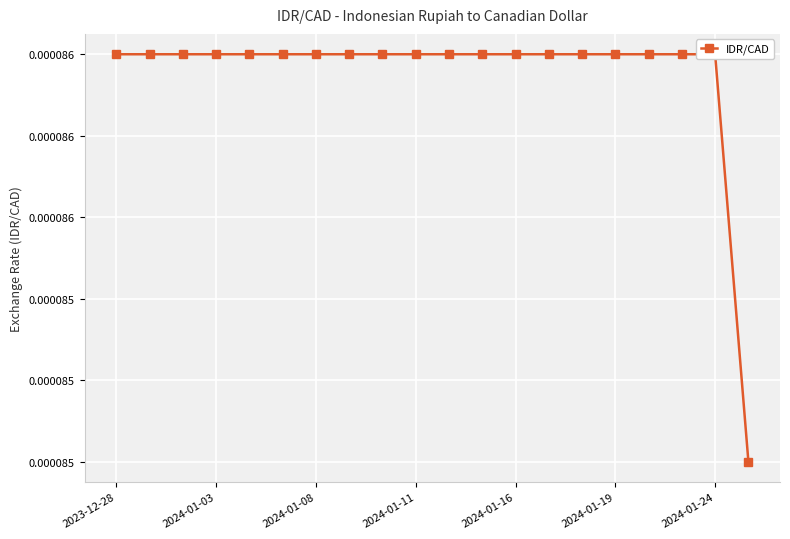

How many lines are shown in the chart?

1